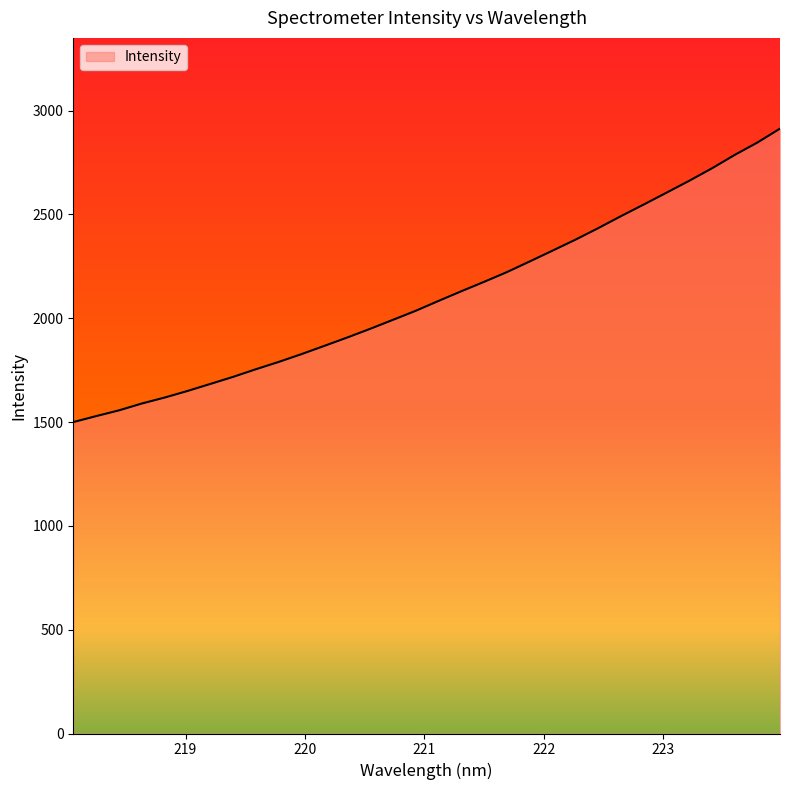

What is the sum of all values?

67547.4